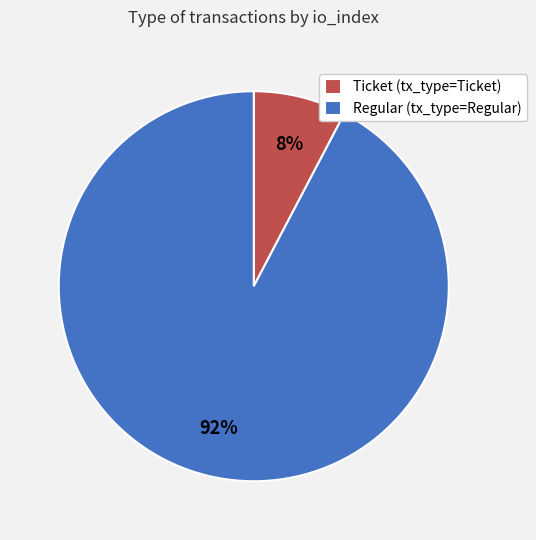

Is there any slice that represents more than half of the pie?

Yes